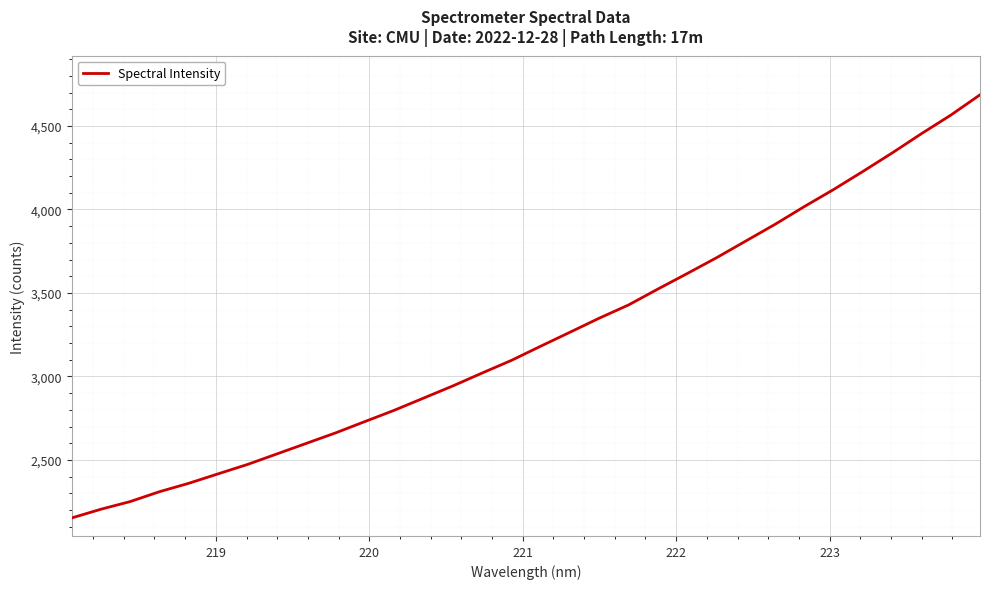

What is the difference between the maximum and minimum values?

2533.6